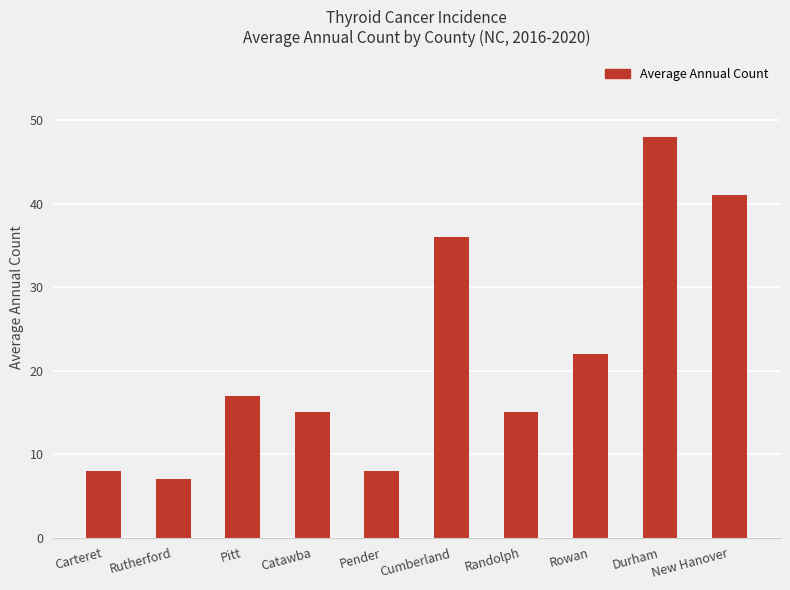

What is the label of the 2nd bar from the left?

Rutherford